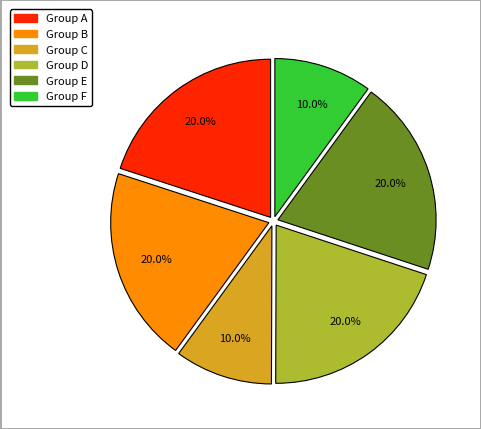

How much of the chart is everything except Group B?

80.0%